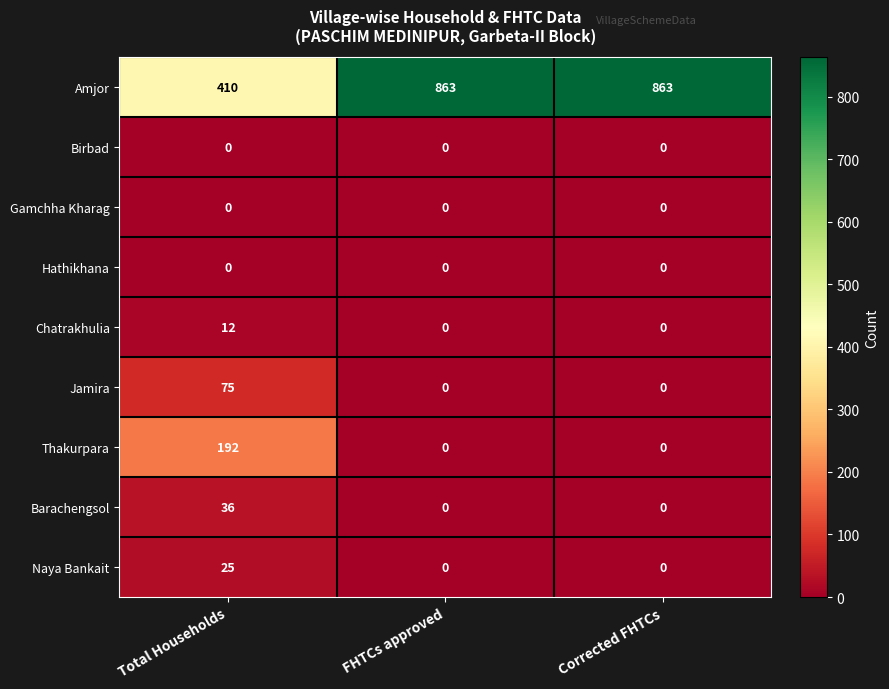

Which series has the largest total across all categories?

Amjor